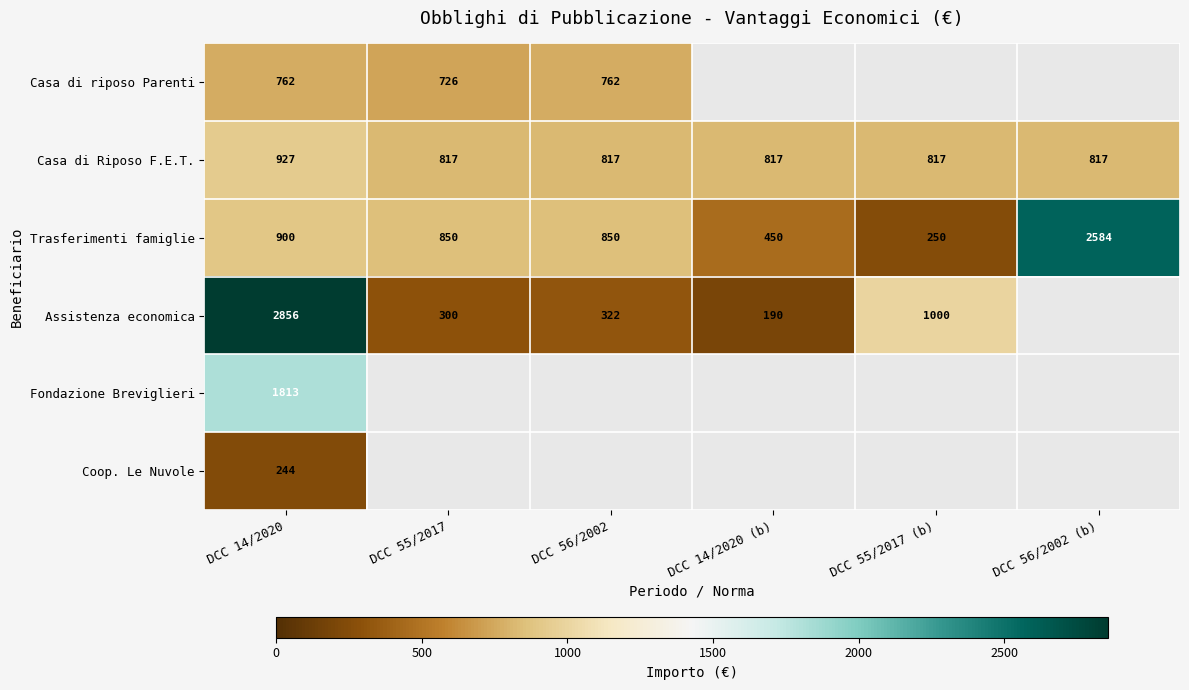

What is the smallest value displayed?

190.0